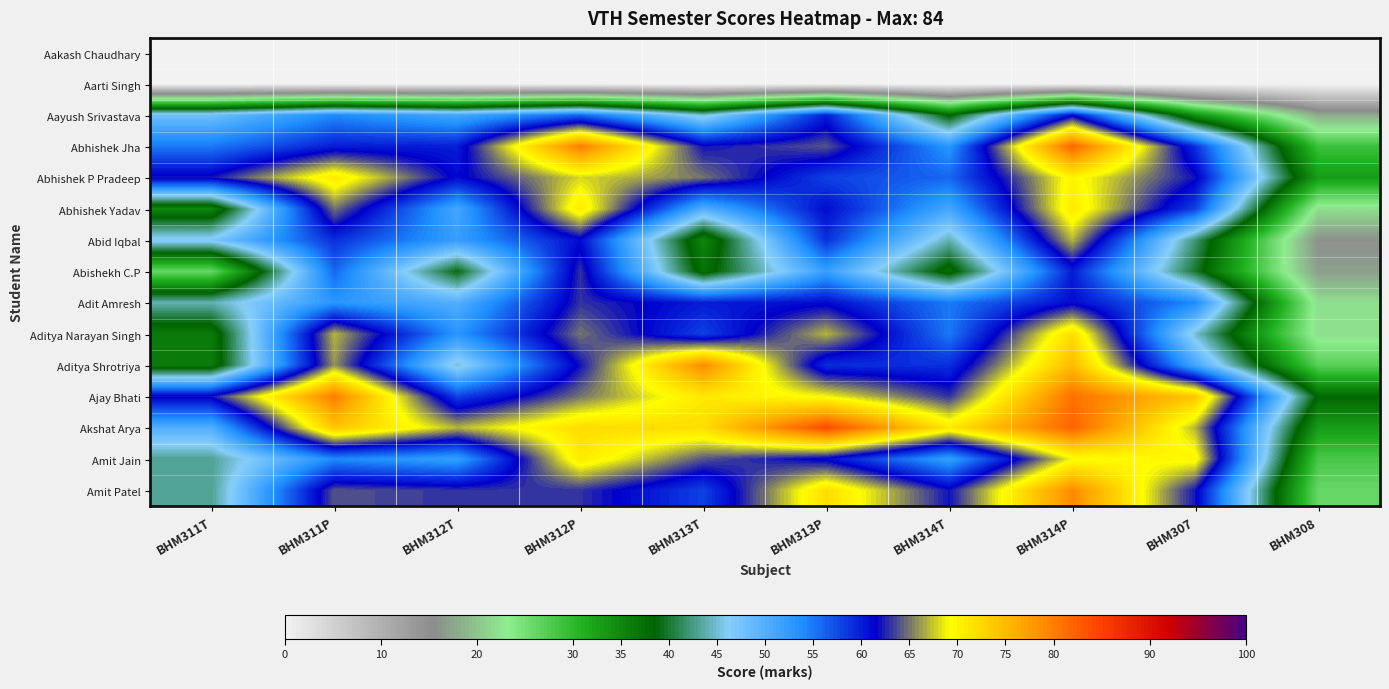

What is the spread (max minus min) of values at BHM314T?

71